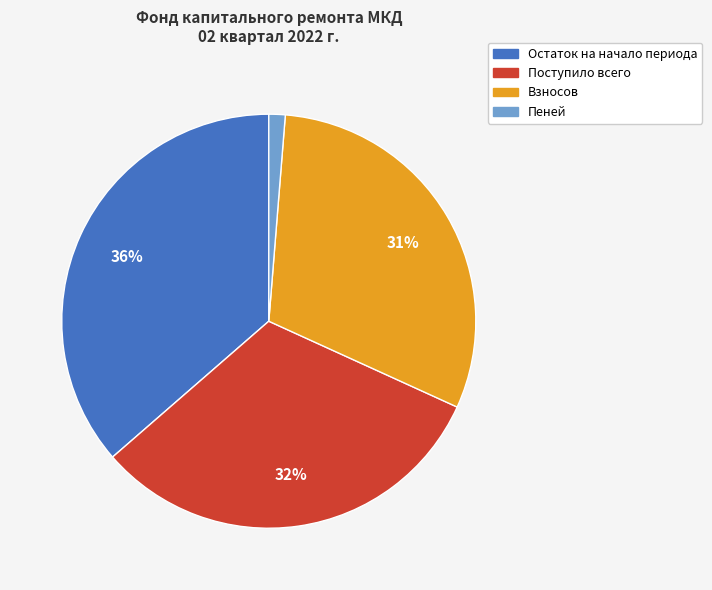

Rank the categories by value from highest to lowest.

Остаток на начало периода, Поступило всего, Взносов, Пеней